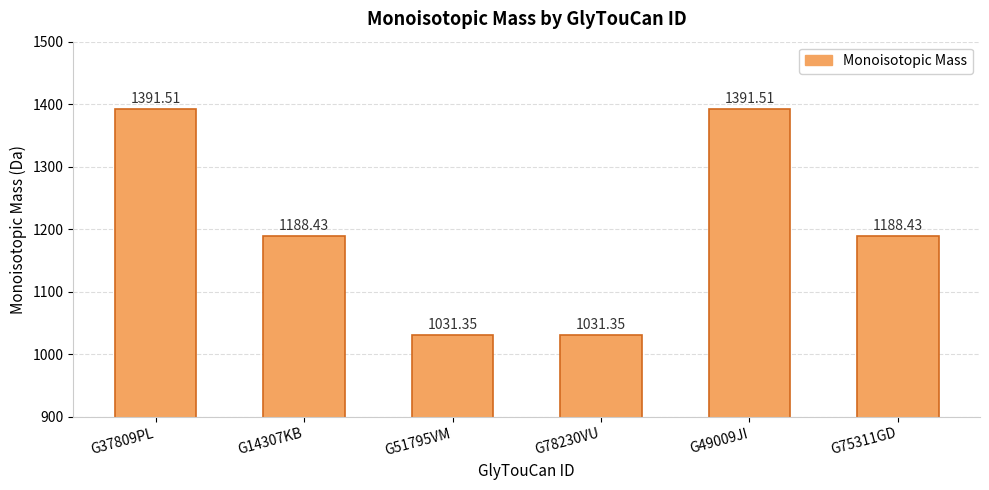

What is the difference between the maximum and minimum values?

360.2